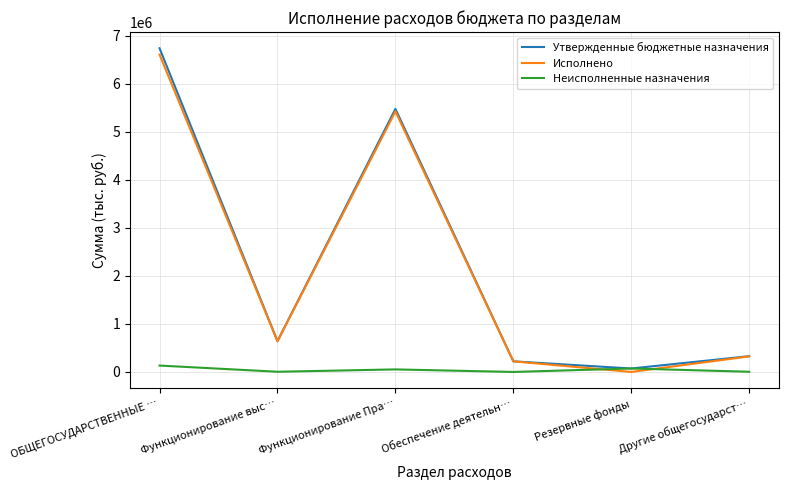

The Исполнено series shows 8905450.8 at ОБЩЕГОСУДАРСТВЕННЫЕ …. True or false?

False